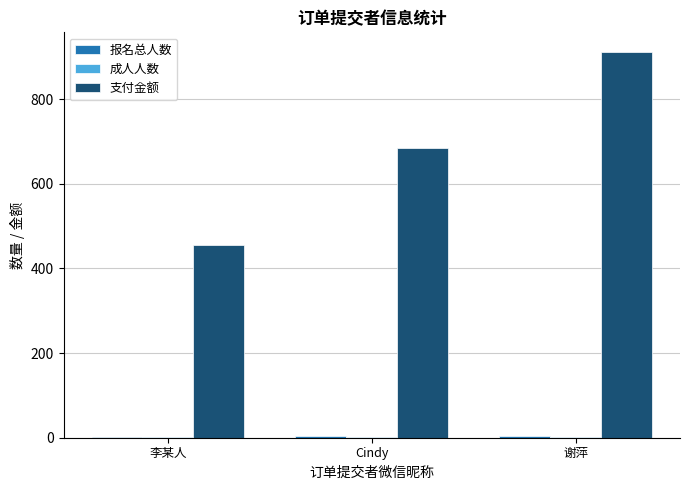

How many distinct data groups are displayed?

3